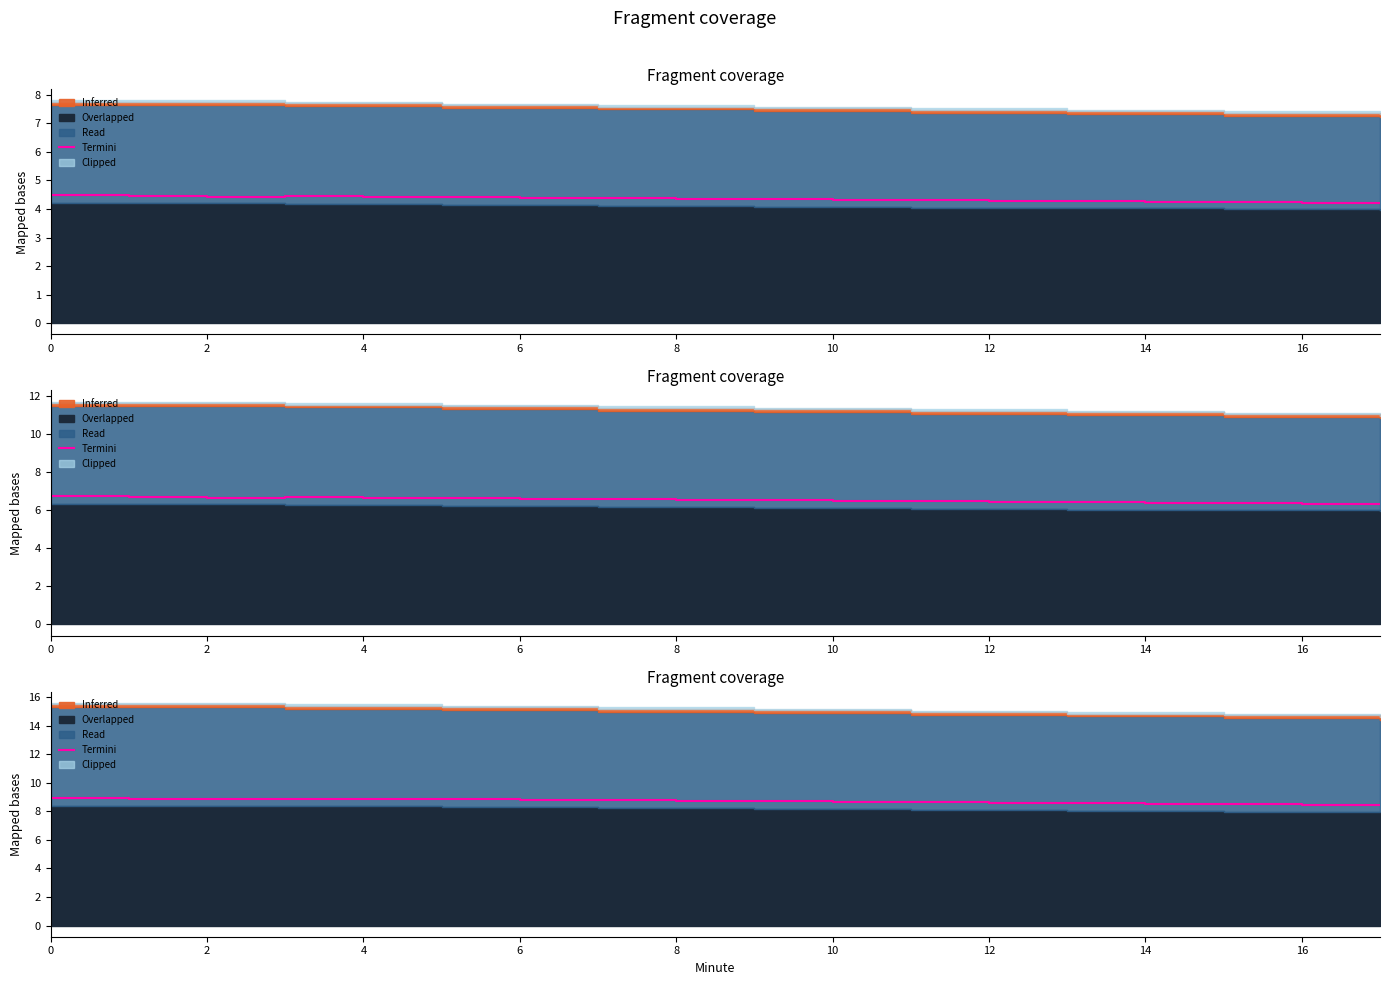

Is it true that the value at 0 is 9.0?

True